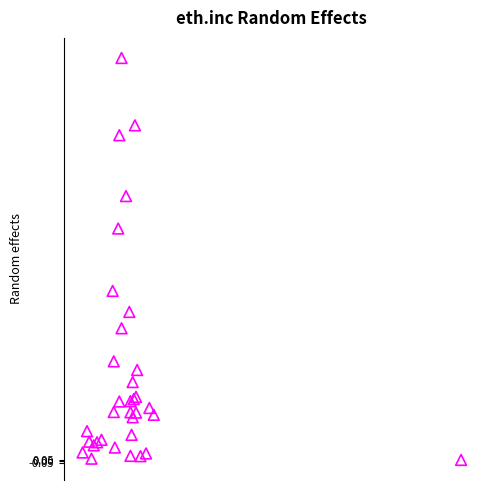

What Y value in the scatter plot is closest to 6?

5.5